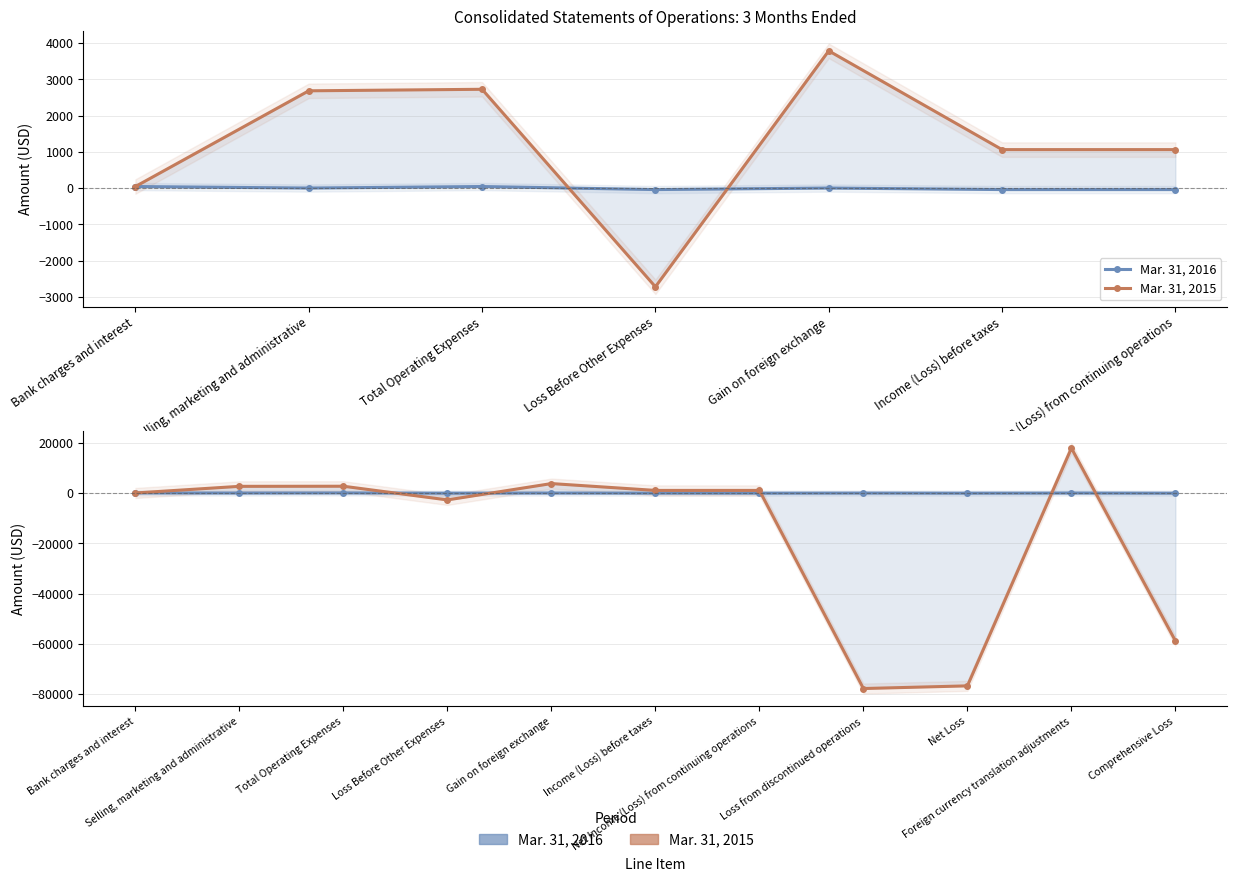

Does the chart have visible grid lines?

Yes